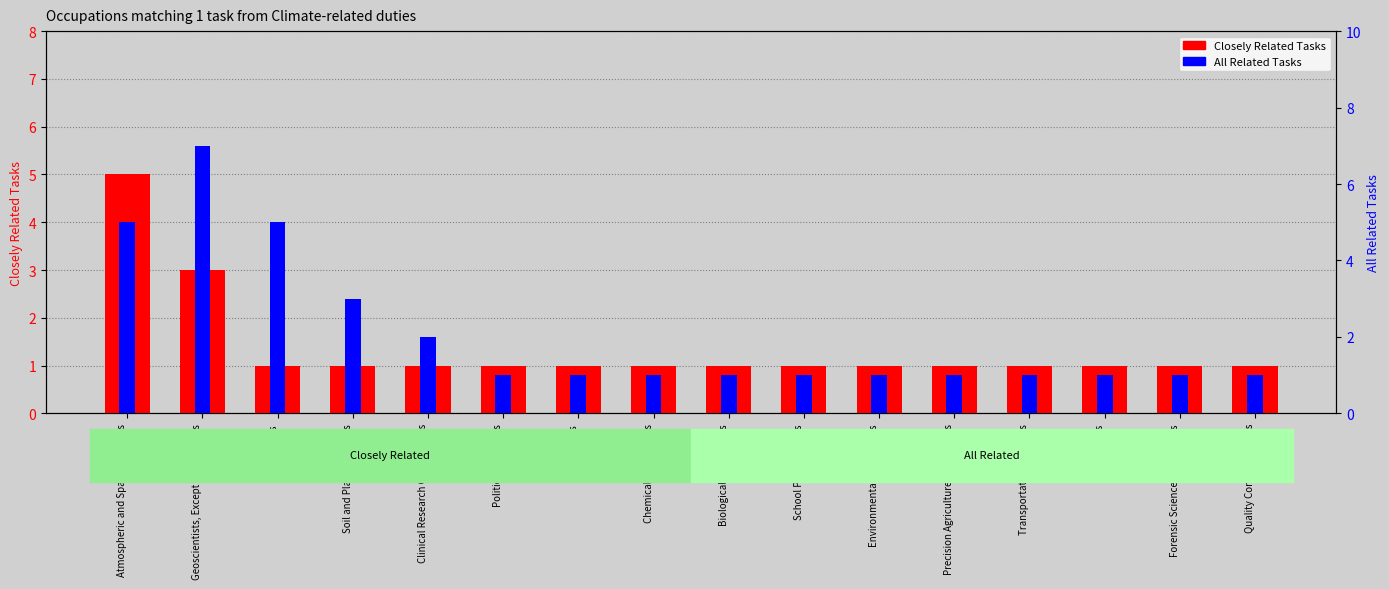

Rank the series by their average value, from lowest to highest.

Closely Related Tasks, All Related Tasks